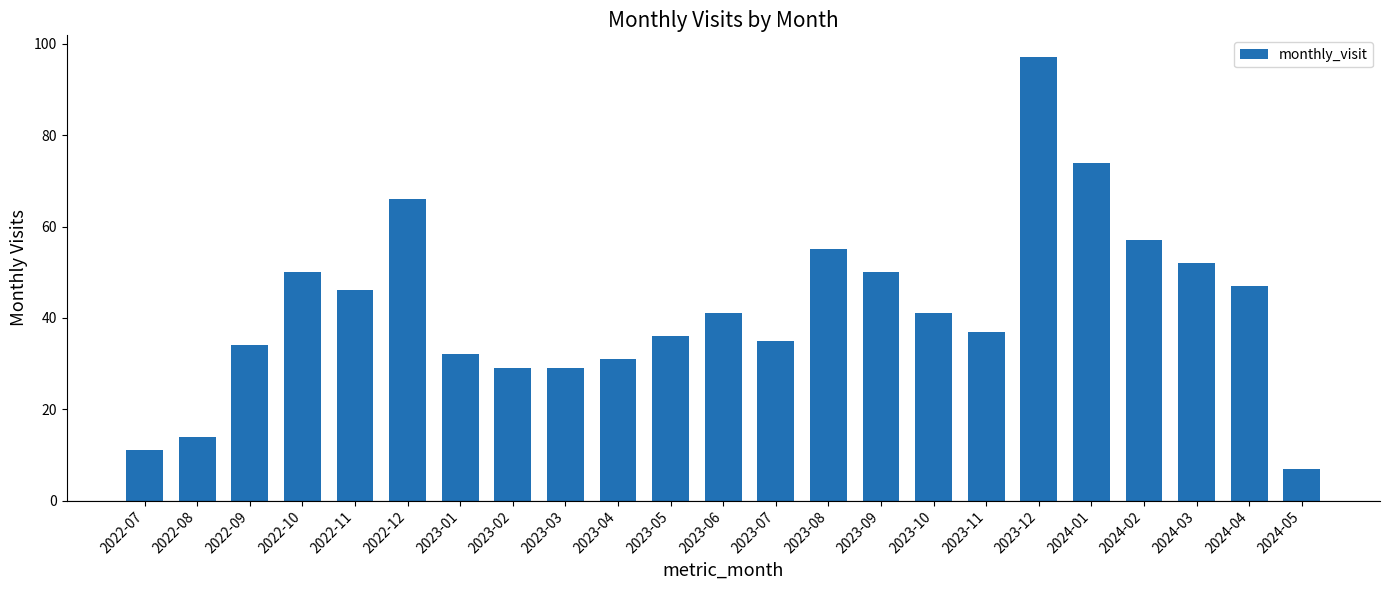

How many values are below 41?

11